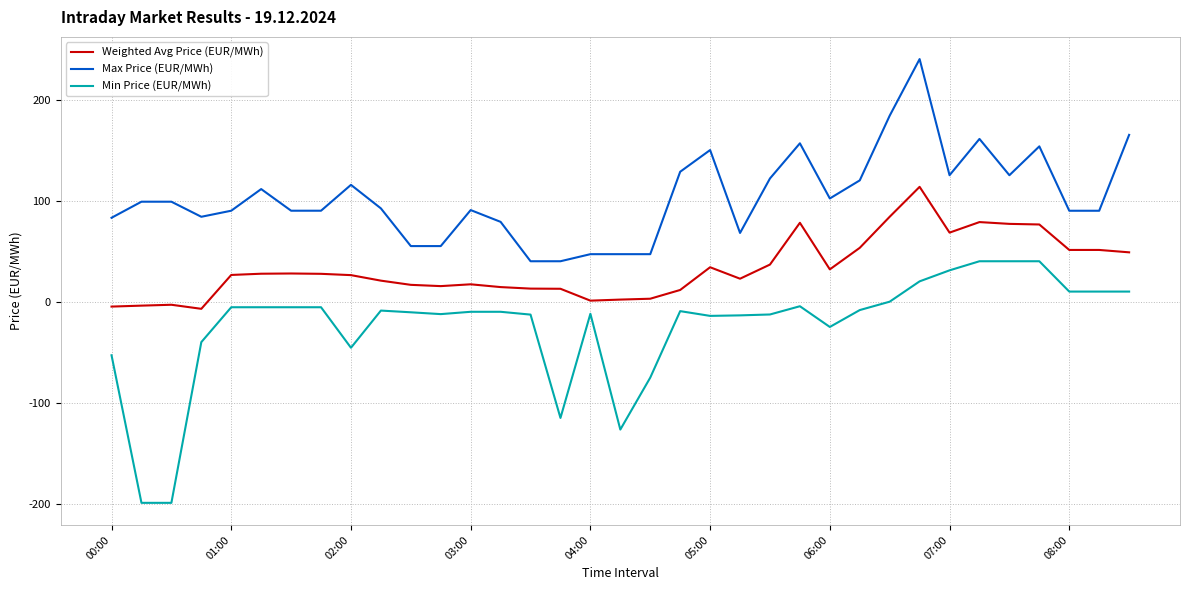

What is the maximum value for Weighted Avg Price (EUR/MWh)?

113.6